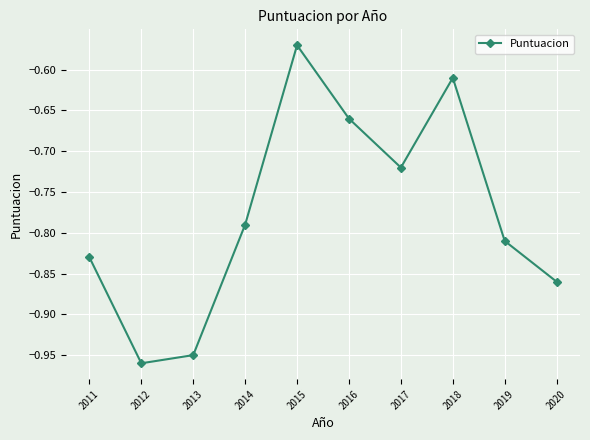

Which label corresponds to the smallest value in the chart?

2012